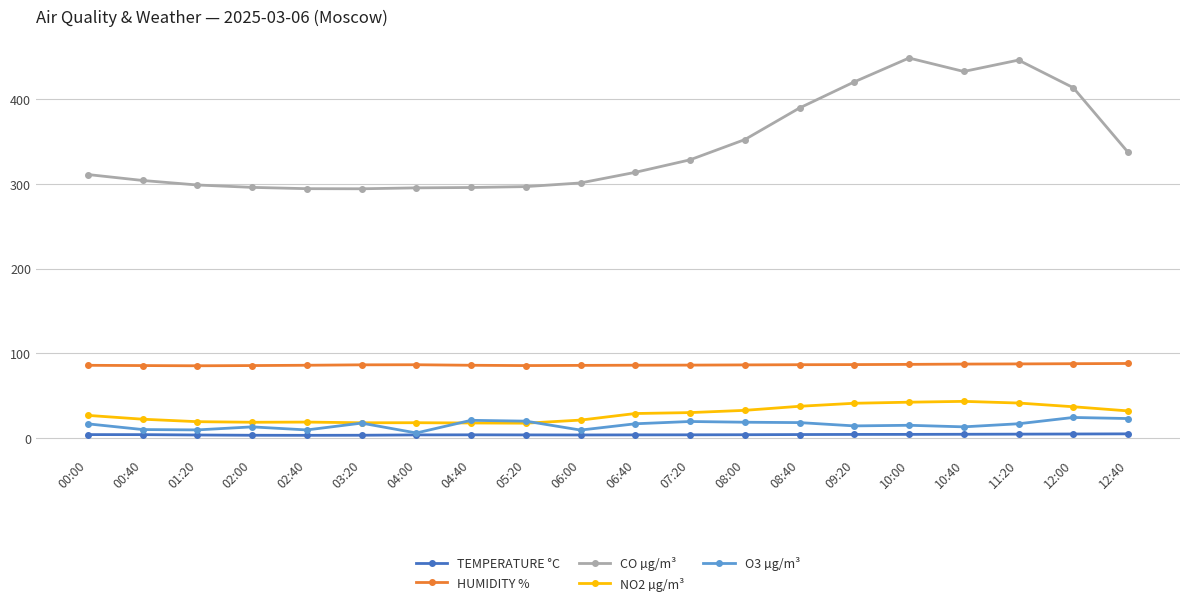

True or false: O3 µg/m³ has more than 2 interior local peaks.

True